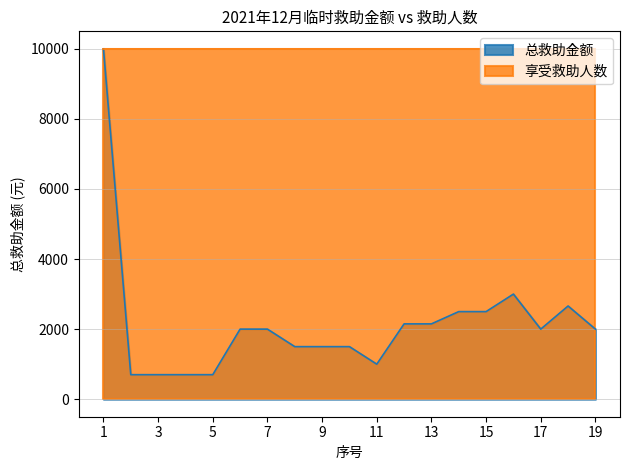

What value does the data have at 1, to the nearest 50?

10000